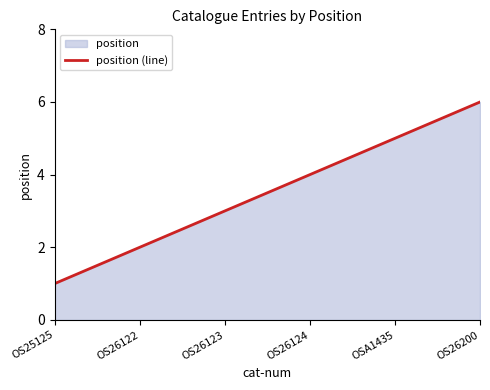

What value does the data have at OS25125?

1